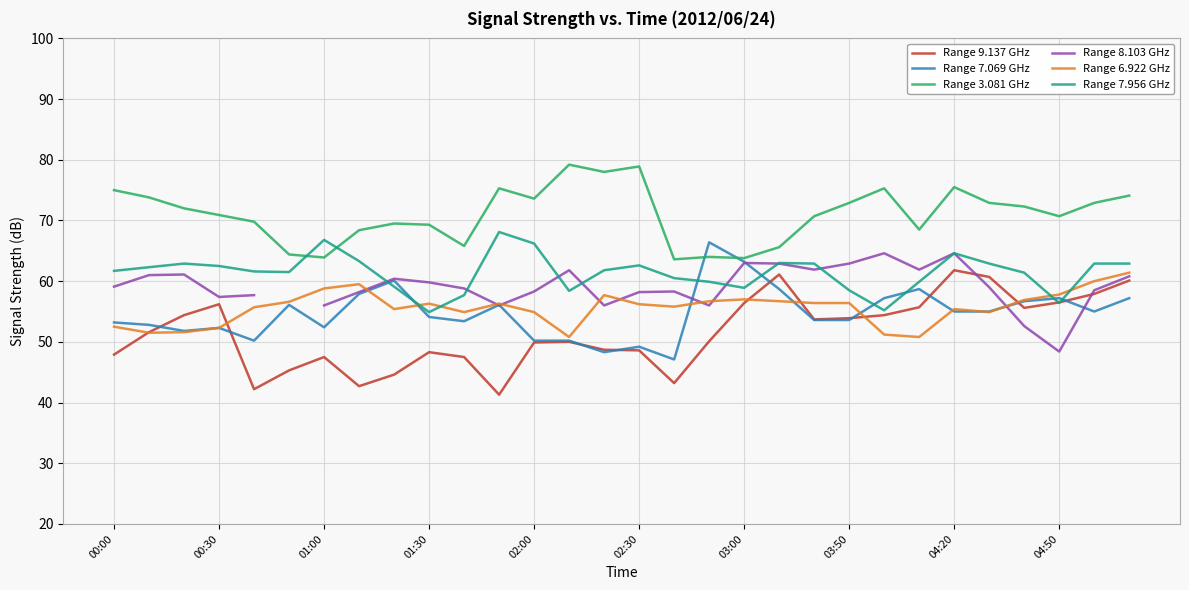

Is it true that Range 3.081 GHz equals 75.3 at 22?

True